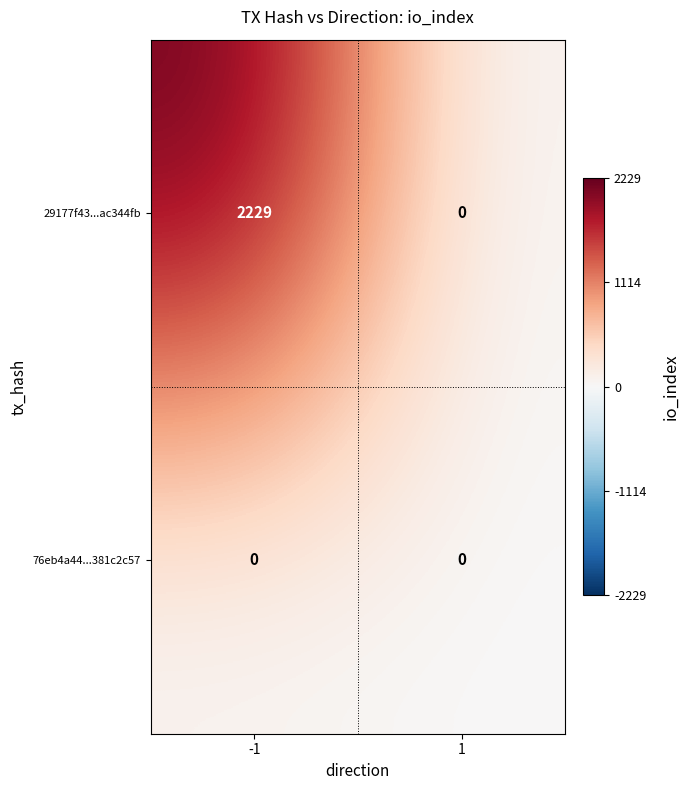

Is it true that 29177f43...ac344fb equals 1206 at -1?

False